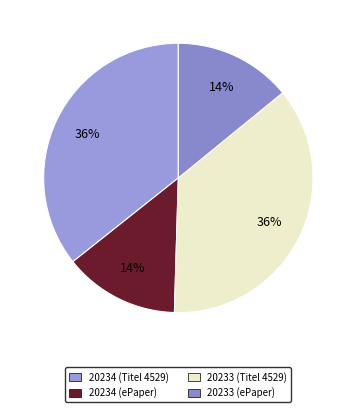

Count the number of slices in the pie.

4